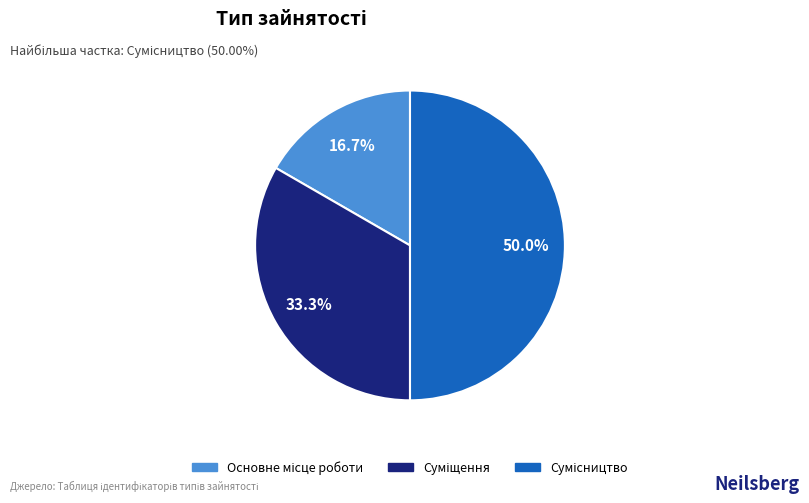

To the nearest percent, what portion does Сумісництво represent?

50%